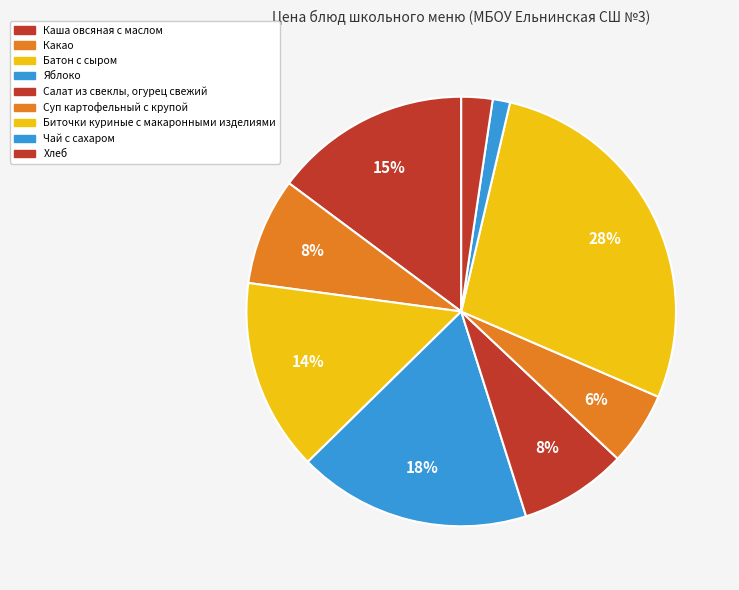

Count the number of slices in the pie.

9